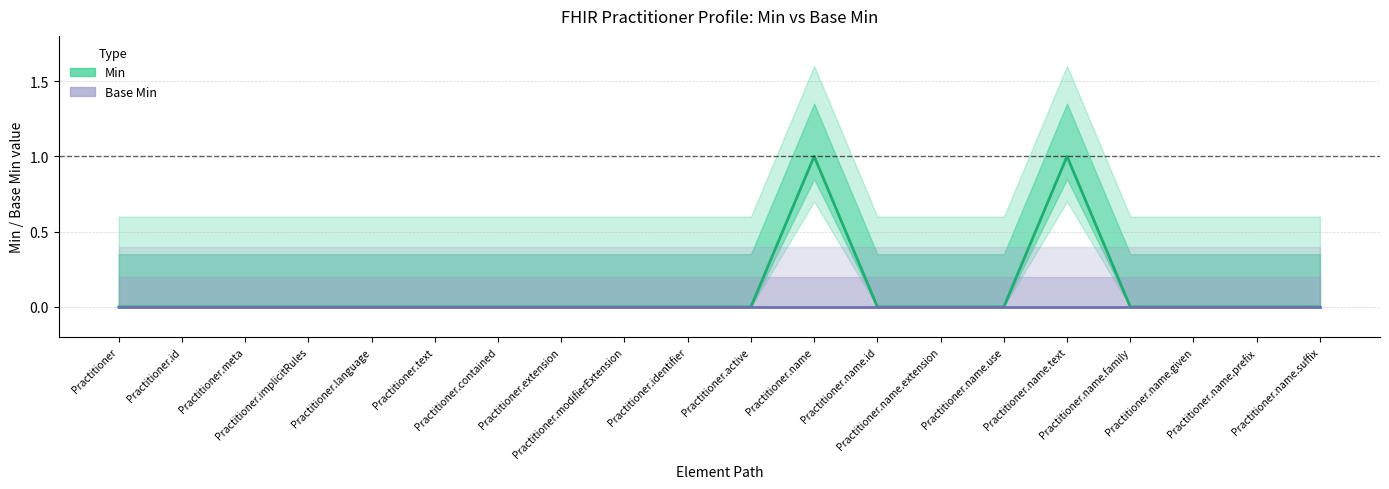

Which series changed the most between Practitioner.name.given and Practitioner.name.suffix?

Min